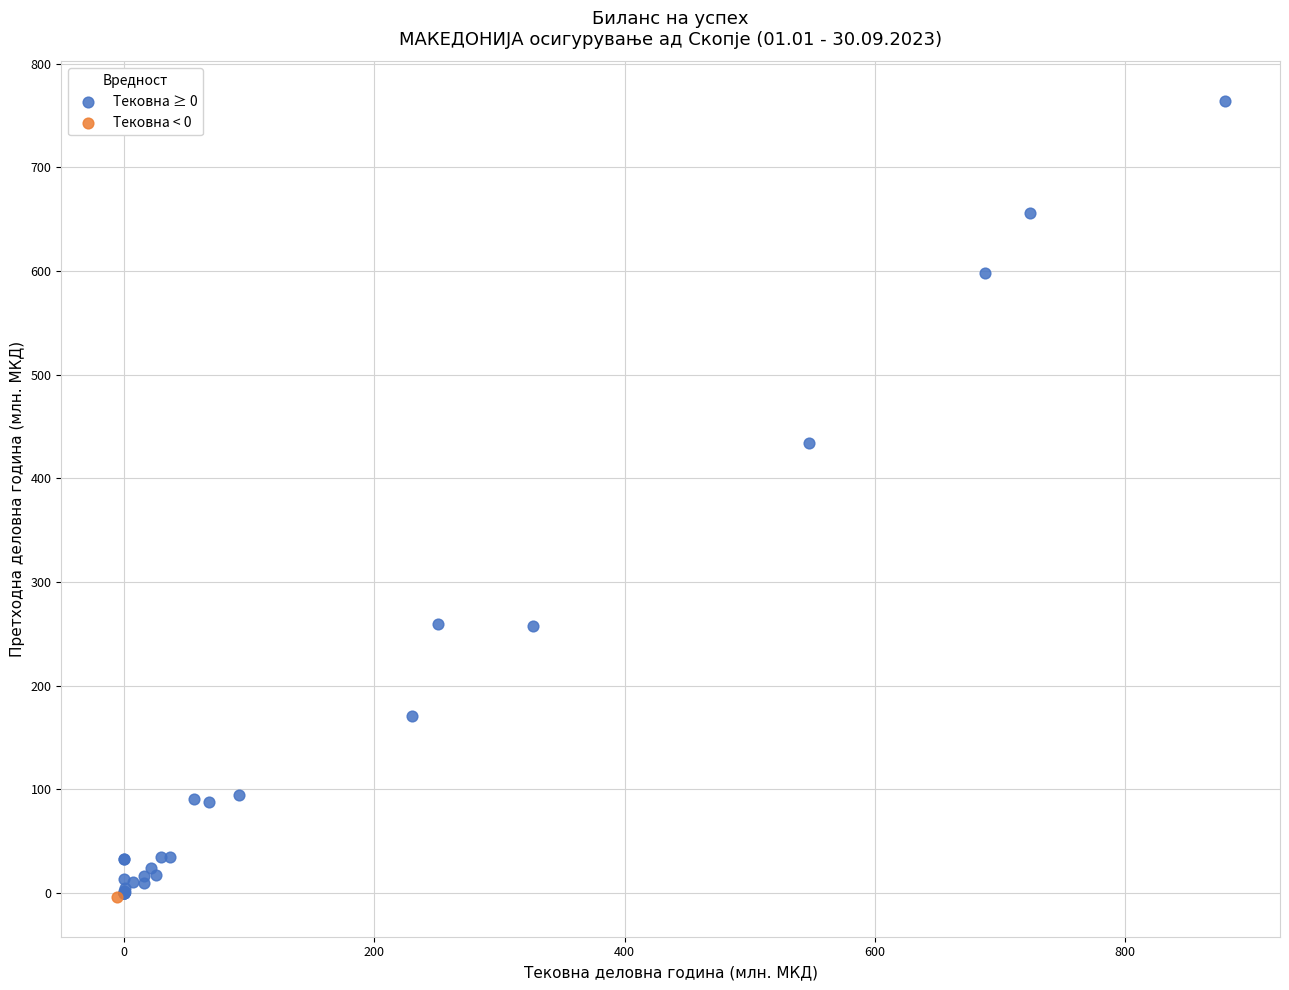

What are all the series names shown in the legend?

Тековна ≥ 0, Тековна < 0